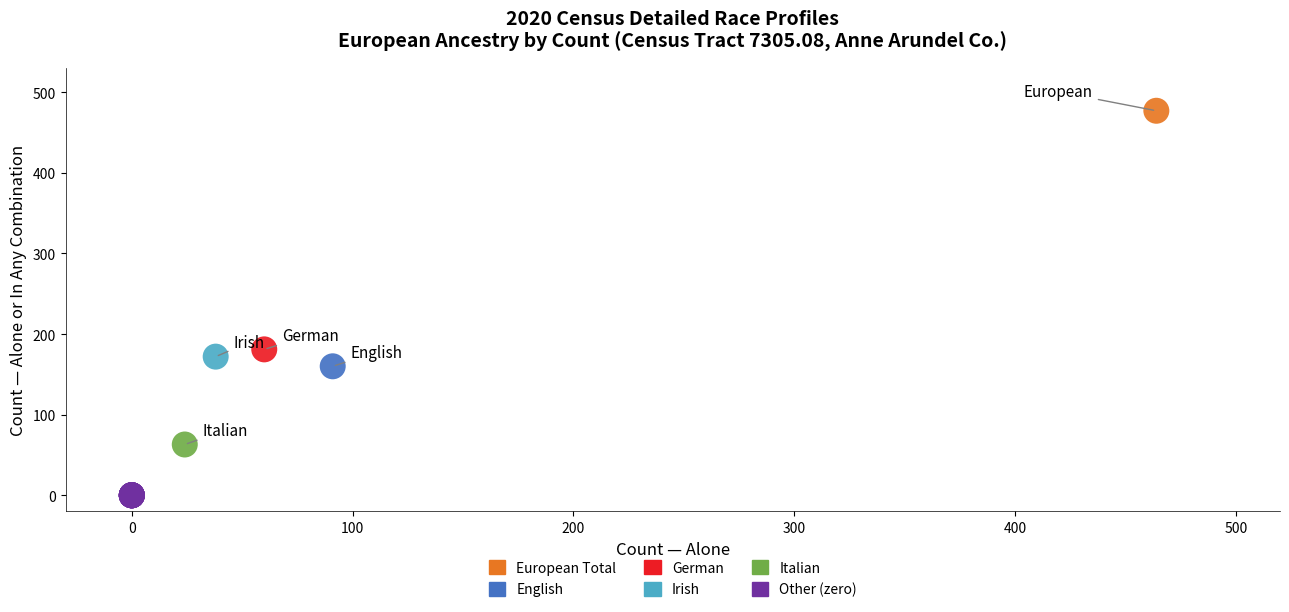

What are all the series names shown in the legend?

European Total, English, German, Irish, Italian, Other (zero)